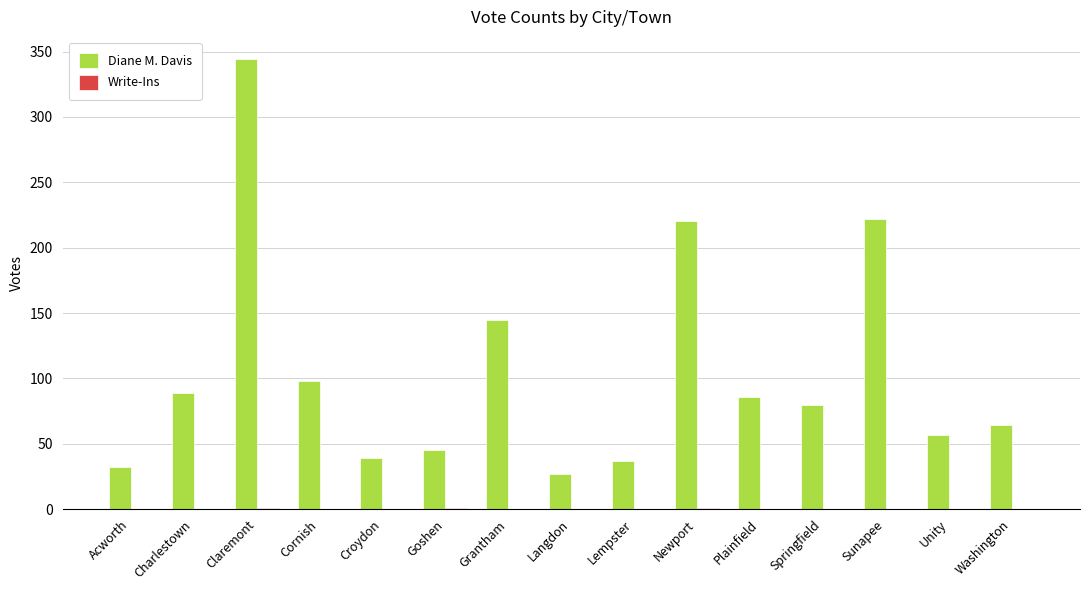

Are the bars grouped side by side (vs. stacked)?

Yes